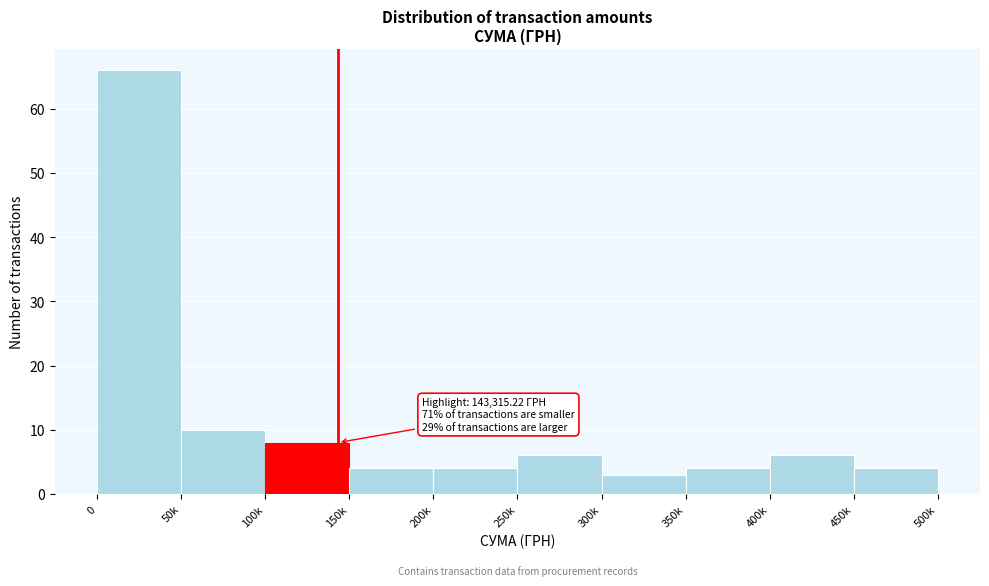

Reading left to right, what are all the values shown in this chart?

66	10	8	4	4	6	3	4	6	4